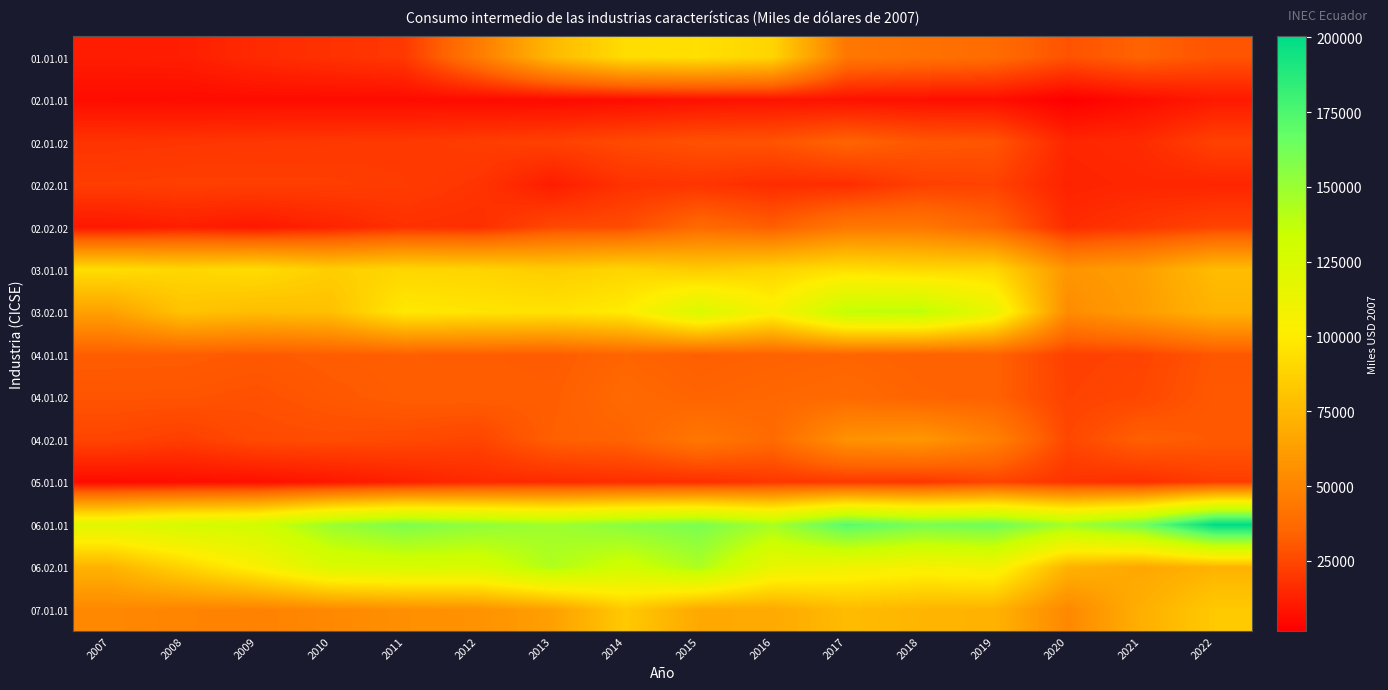

What is the maximum value shown in the chart?

200256